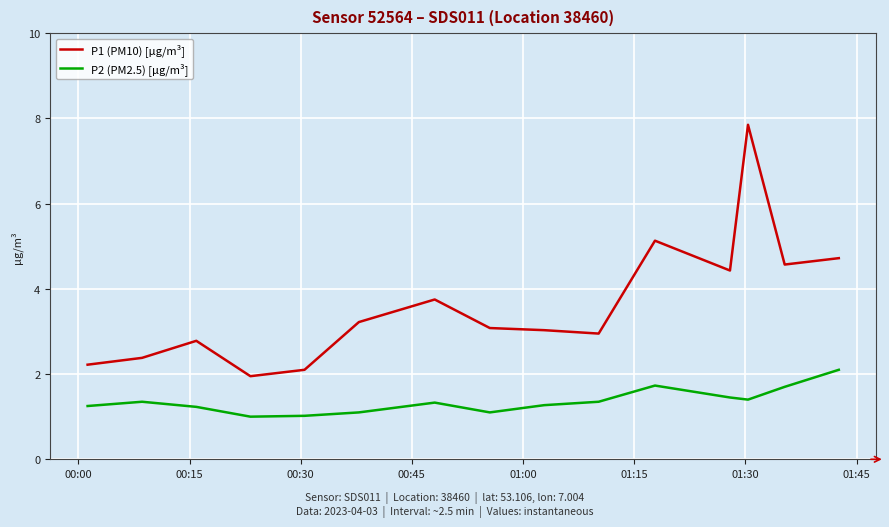

What is the minimum value shown in the chart?

1.0